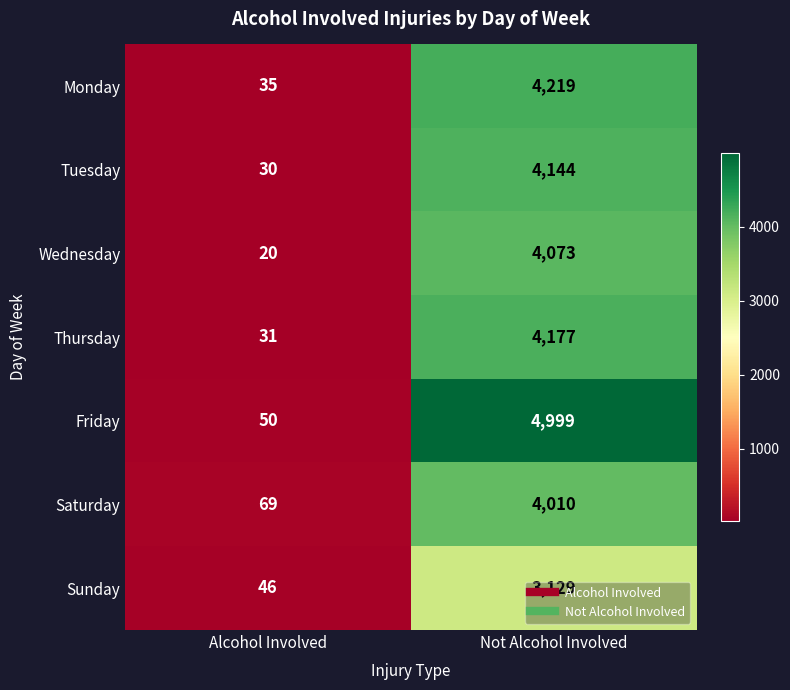

Read the Monday value at Alcohol Involved, to the nearest 50.

50